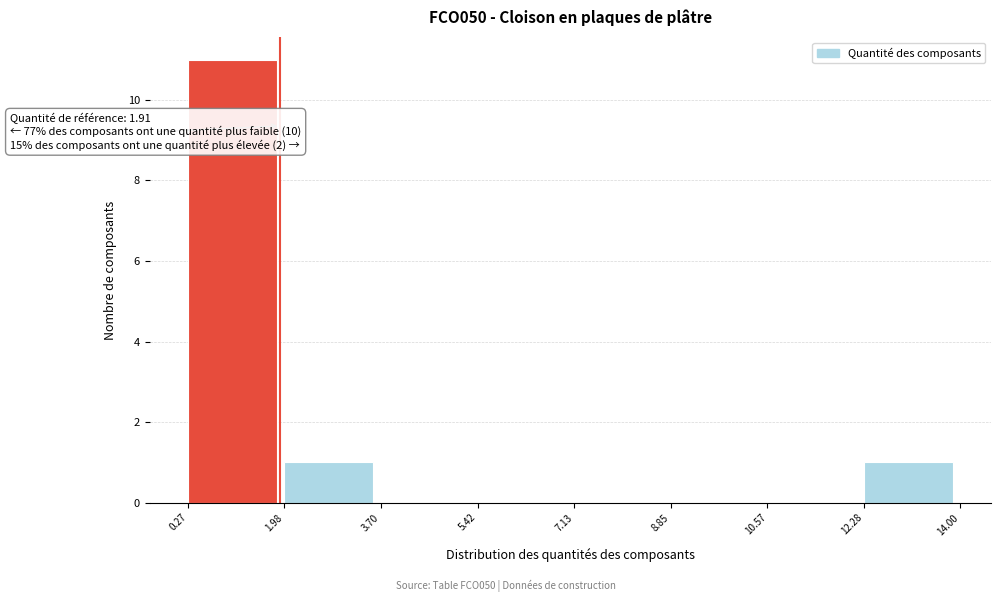

Which range on the x-axis has the tallest bar?

0.27 to 1.98